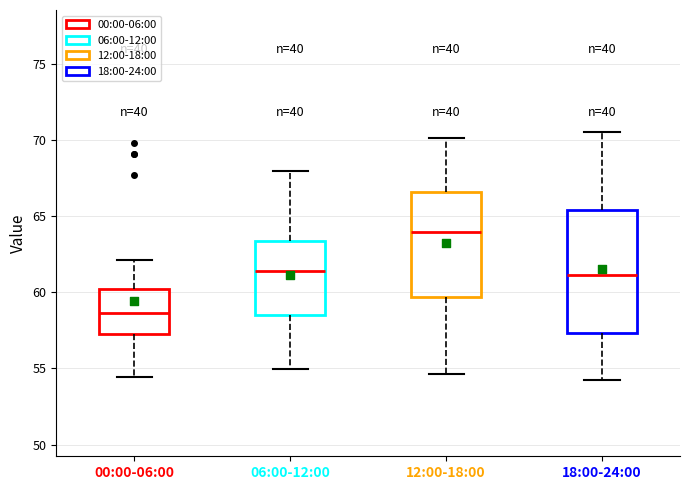

Where does the lower whisker of the box for 18:00-24:00 end on the y-axis? The values are not printed on the chart, so give them approximately, as read against the axis.

54.0